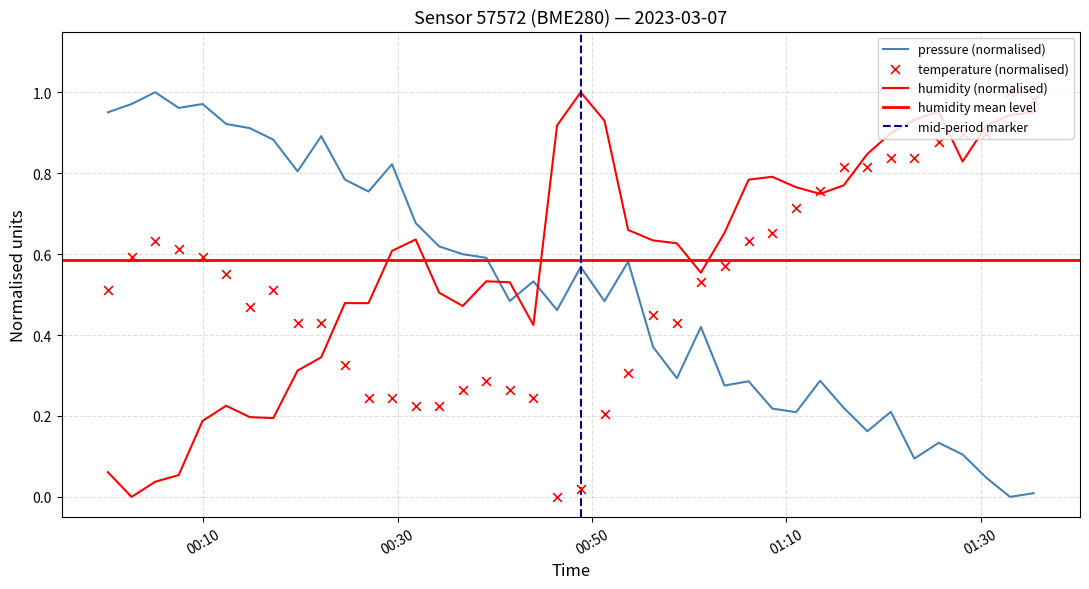

At how many categories does at least one series exceed 0?

40